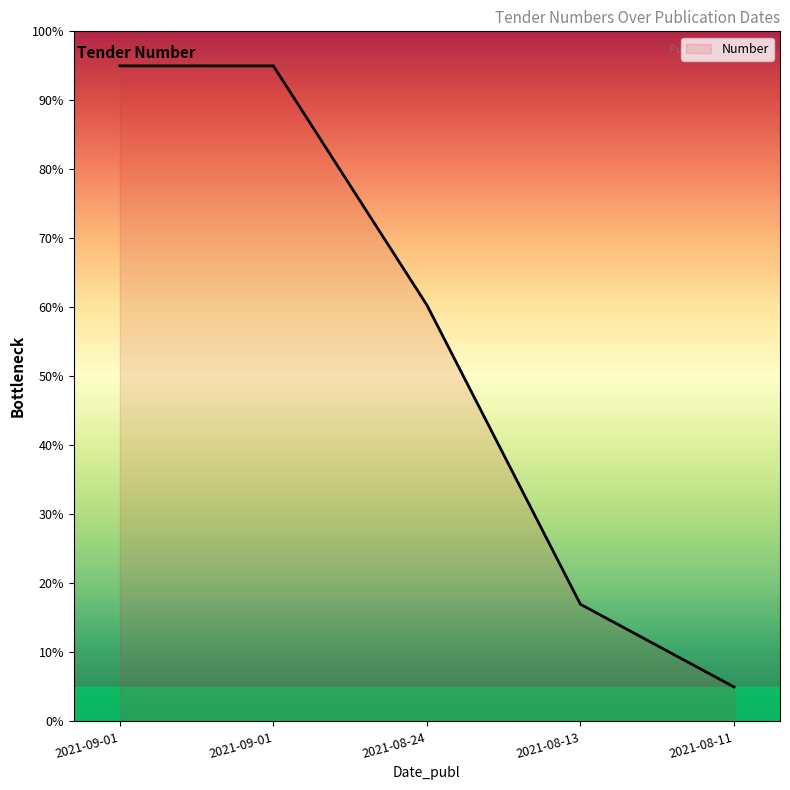

Reading left to right, list all the values displayed in this chart.

95.0	95.0	60.3	17.0	5.0